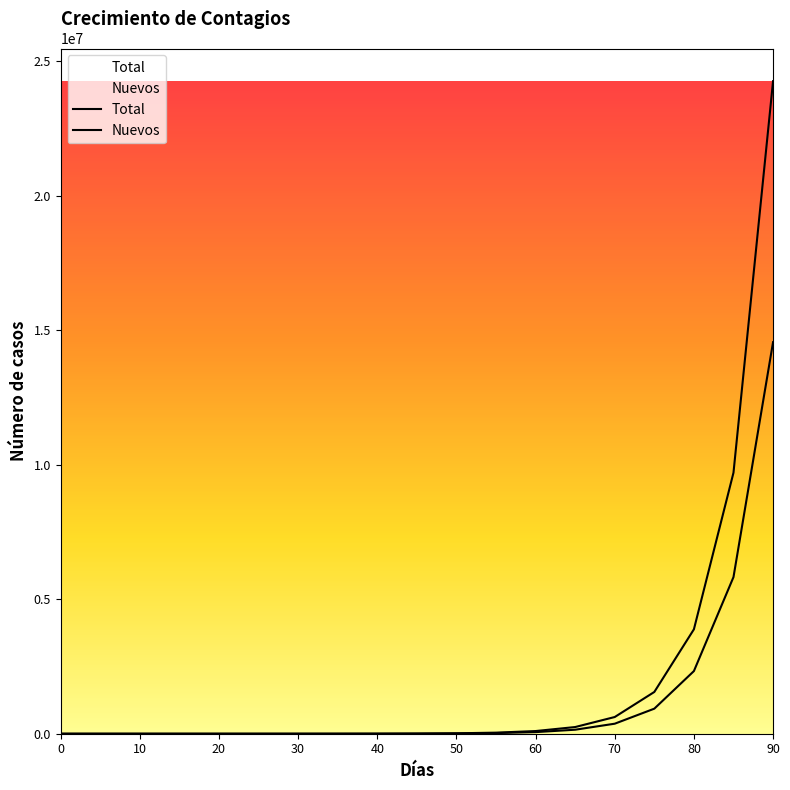

Reading left to right, transcribe all the data shown in this chart.

Nuevos: 1.0	3.5	9.8	25.4	64.4	162.1	406.2	1016.6	2542.5	6357.2	15893.9	39735.8	99340.4	248352.0	620881.0	1552203.6	3880510.1	9701276.2	24253191.4
Total: 1.0	2.5	6.2	15.6	39.1	97.7	244.1	610.4	1525.9	3814.7	9536.7	23841.9	59604.6	149011.6	372529.0	931322.6	2328306.4	5820766.1	14551915.2